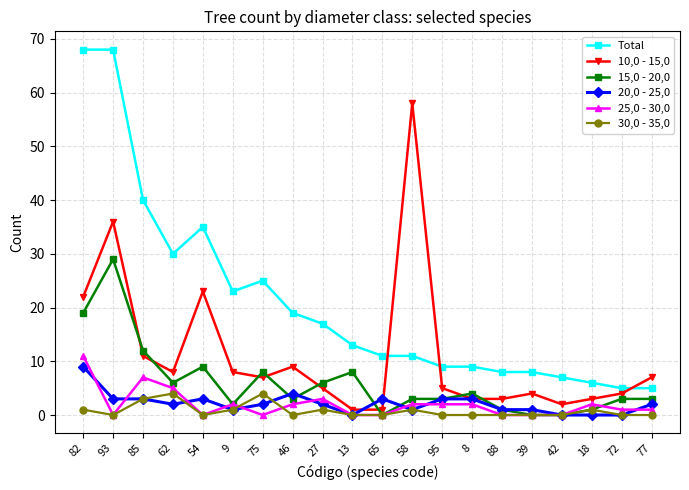

Where is Total nearest to the value 36?

54